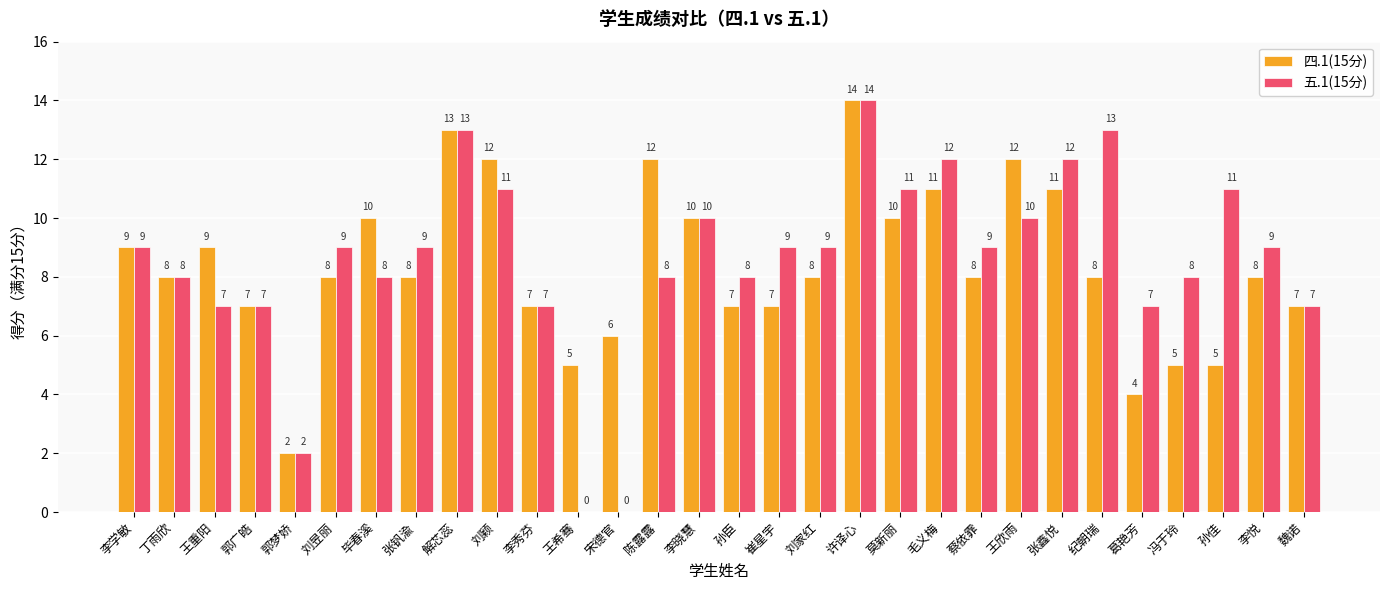

The 五.1(15分) series shows 13 at 李悦. True or false?

False